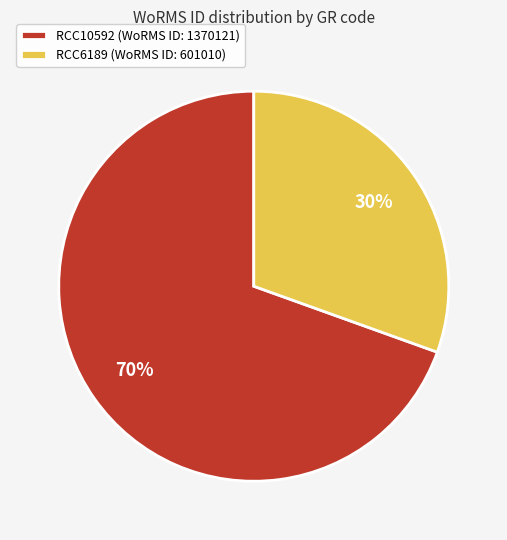

Rank the categories by value from highest to lowest.

RCC10592, RCC6189